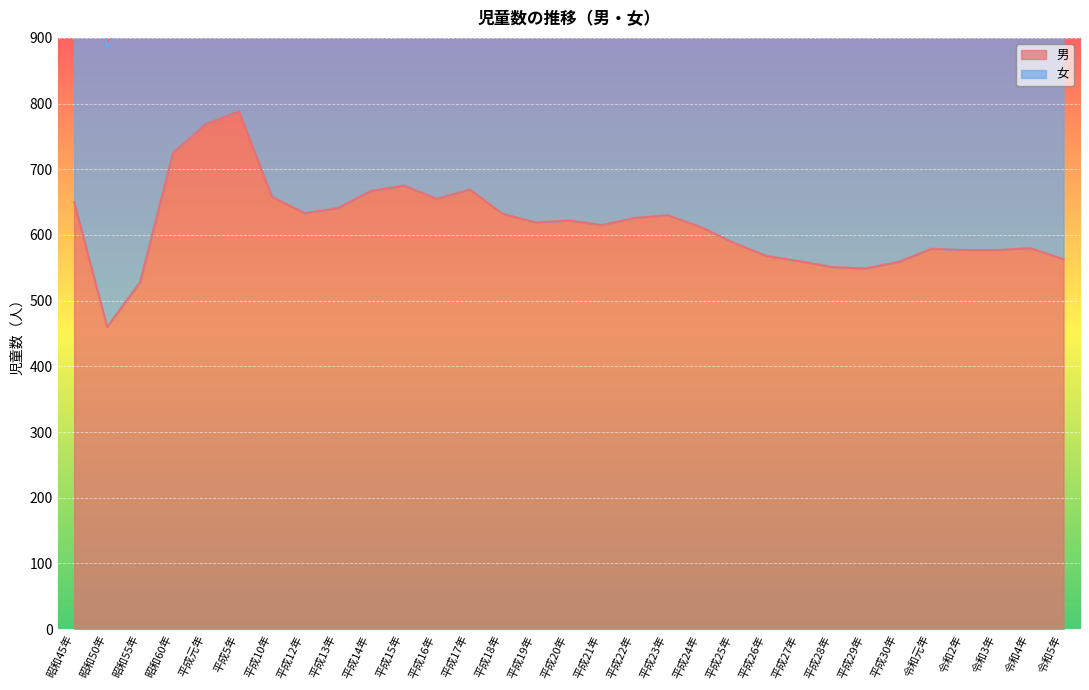

Where is the first local maximum?

平成5年